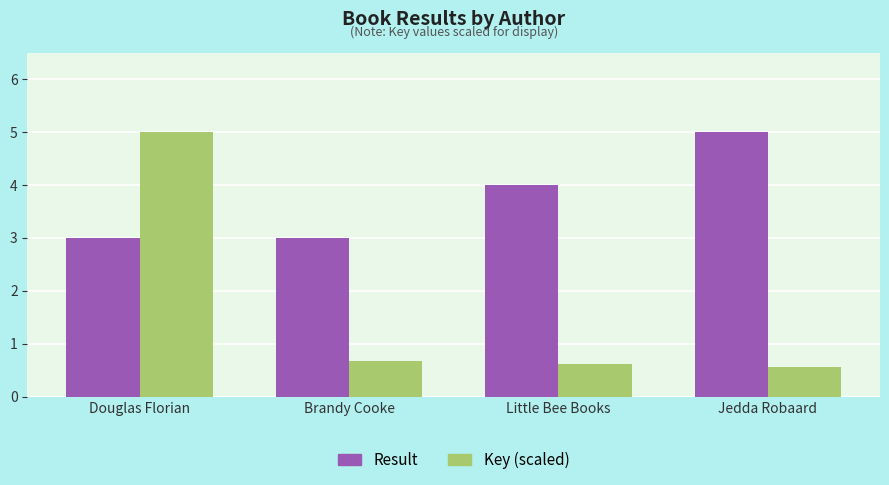

What is the minimum value shown in the chart?

0.6